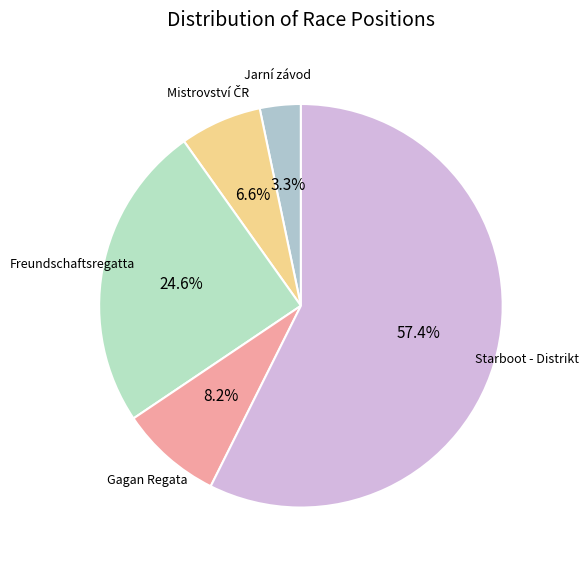

How many slices are in this pie chart?

5